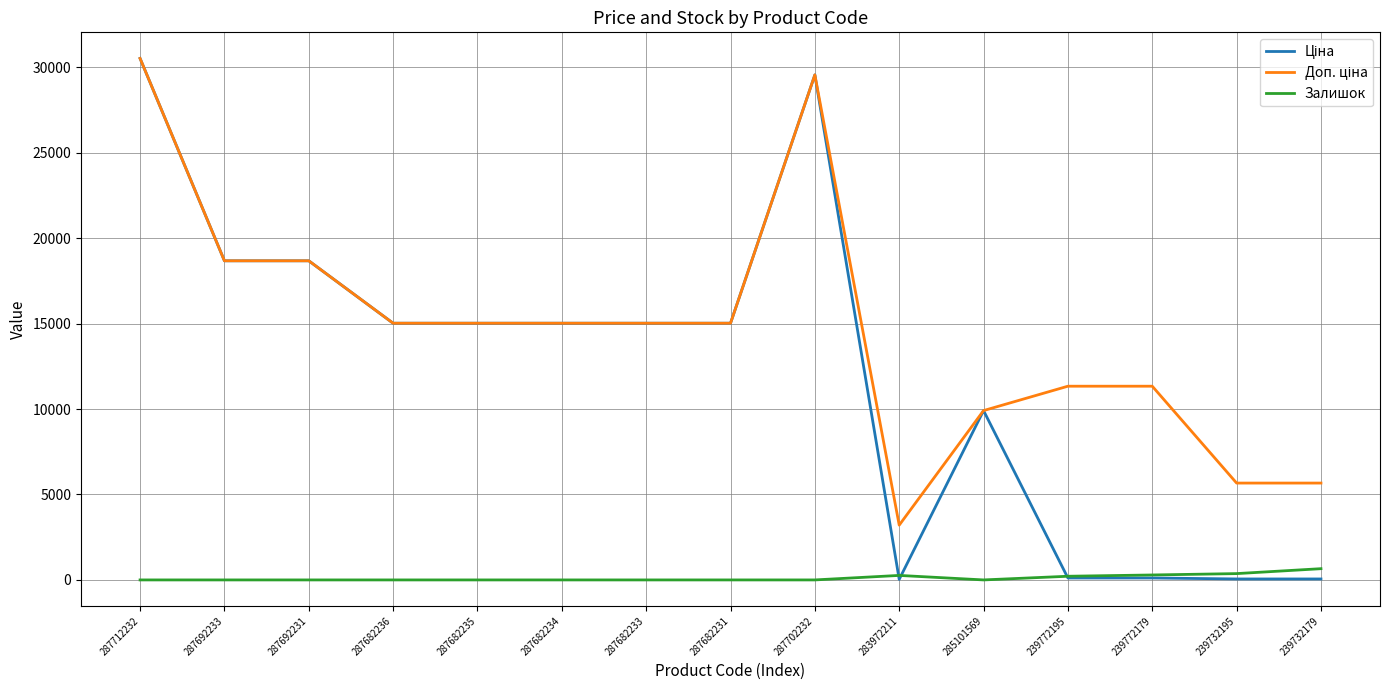

Which category has the highest value across all series?

287712232